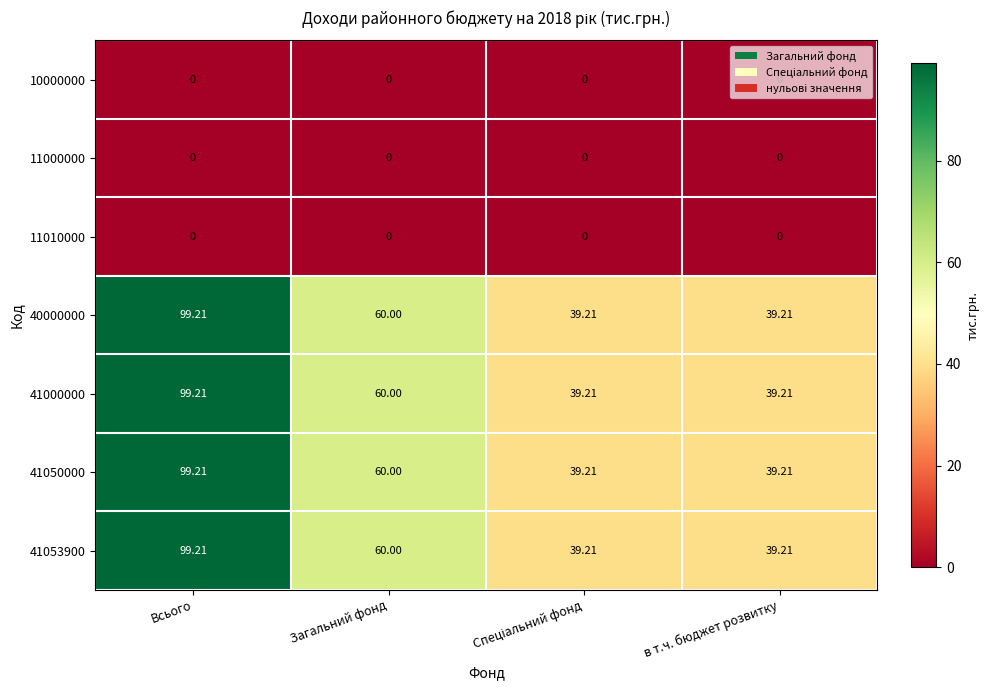

At which category is the sum across all series the highest?

Всього